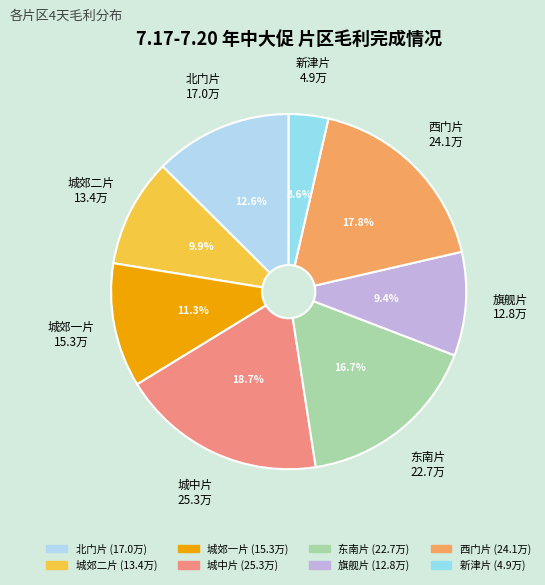

Does 新津片 account for over 50% of the chart?

No